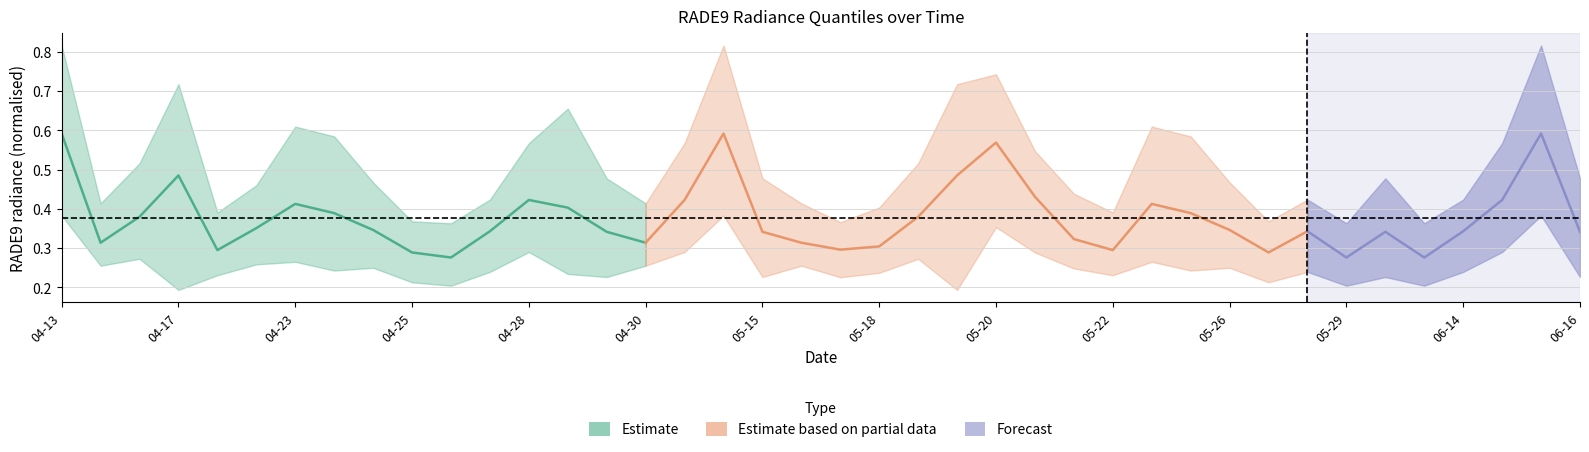

How many lines are shown in the chart?

3